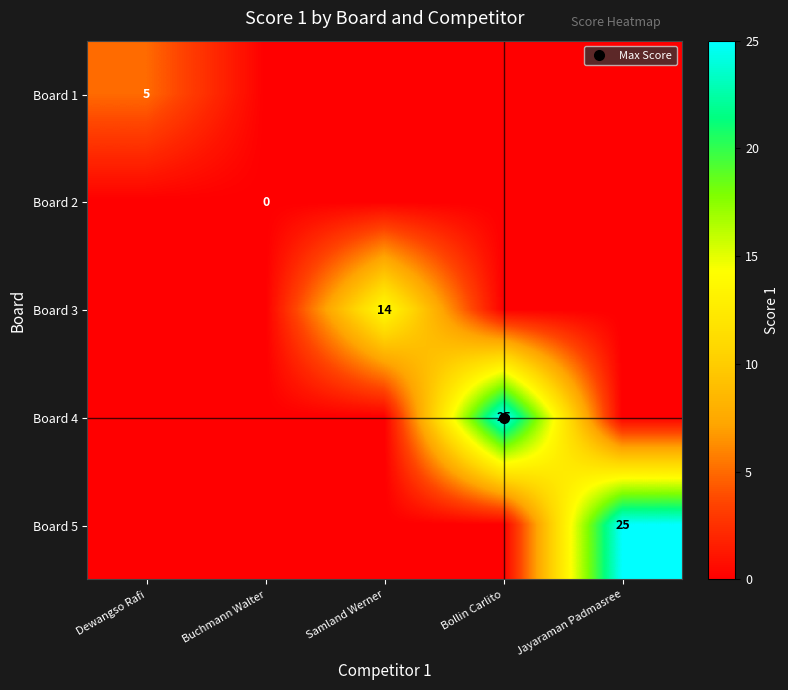

What is the total value across all series at Bollin Carlito?

25